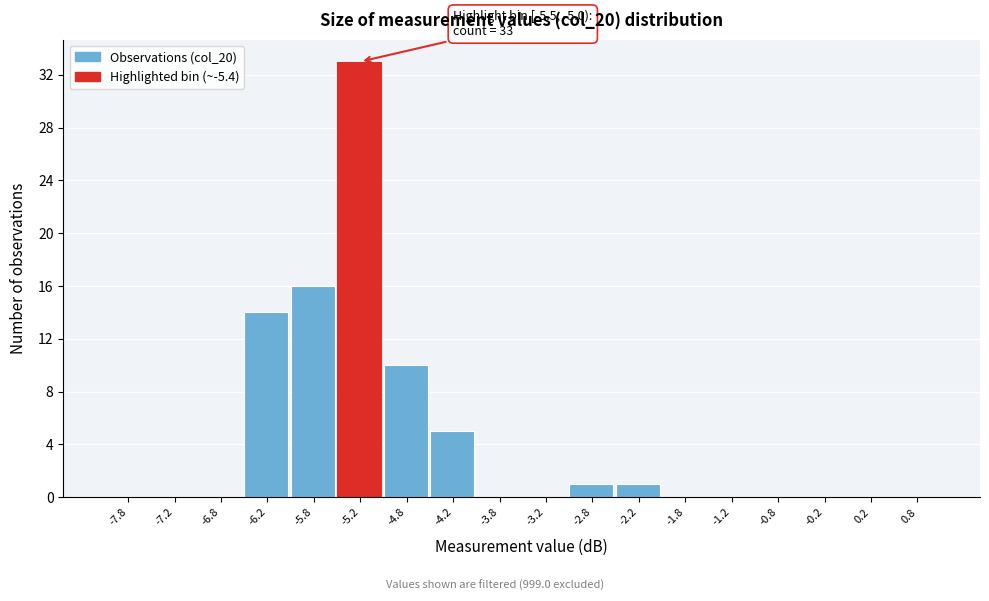

Which range on the x-axis has the tallest bar?

-5.5 to -5.0